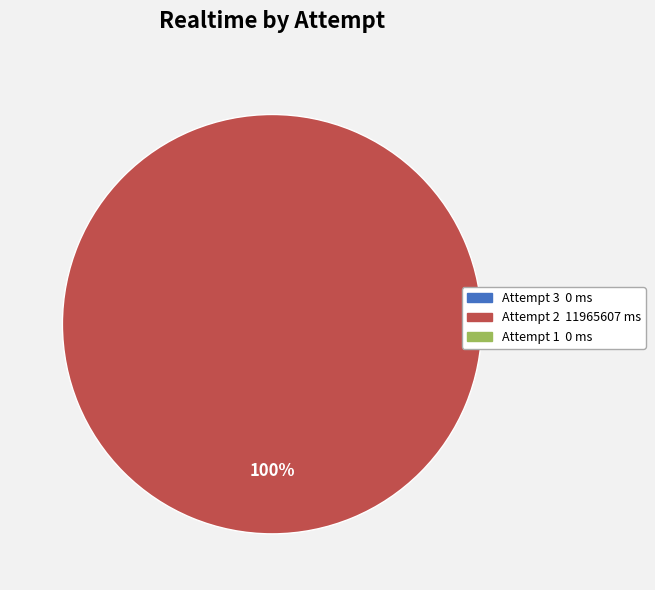

Is there a majority slice in this chart?

Yes